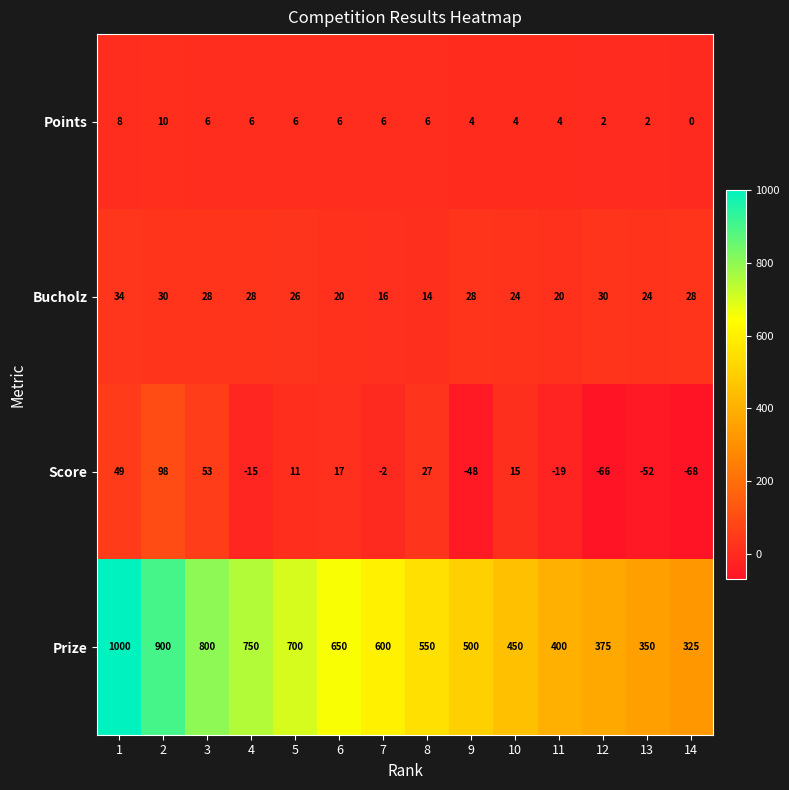

What is the approximate value of Prize at 1, to the nearest 10?

1000